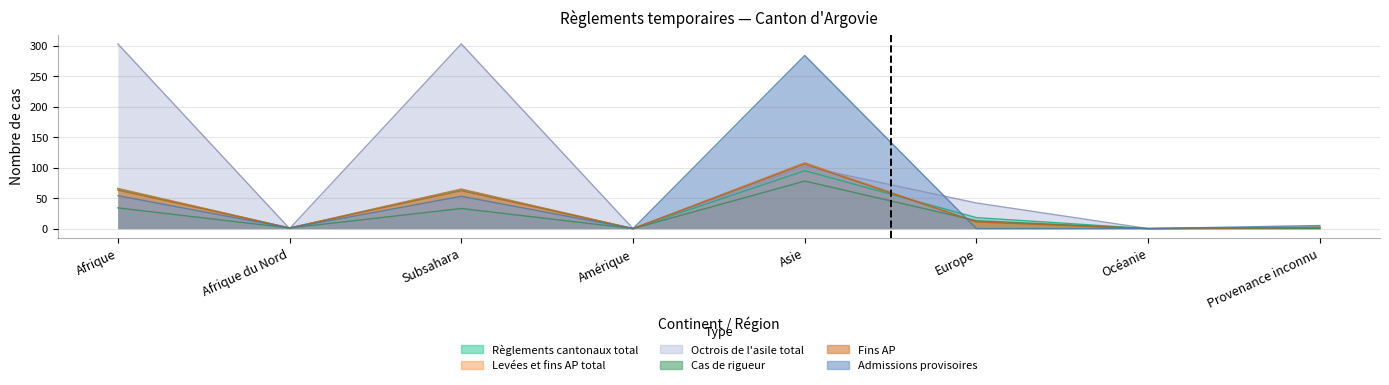

Reading left to right, extract all data points from this chart.

Règlements cantonaux total: Afrique=65	Afrique du Nord=1	Subsahara=64	Amérique=0	Asie=95	Europe=18	Océanie=0	Provenance inconnu=1
Levées et fins AP total: Afrique=66	Afrique du Nord=1	Subsahara=65	Amérique=0	Asie=108	Europe=11	Océanie=0	Provenance inconnu=2
Octrois de l'asile total: Afrique=303	Afrique du Nord=0	Subsahara=303	Amérique=0	Asie=102	Europe=42	Océanie=0	Provenance inconnu=2
Cas de rigueur: Afrique=34	Afrique du Nord=1	Subsahara=33	Amérique=0	Asie=78	Europe=13	Océanie=0	Provenance inconnu=0
Fins AP: Afrique=63	Afrique du Nord=1	Subsahara=62	Amérique=0	Asie=106	Europe=11	Océanie=0	Provenance inconnu=2
Admissions provisoires: Afrique=54	Afrique du Nord=1	Subsahara=53	Amérique=0	Asie=284	Europe=0	Océanie=0	Provenance inconnu=5